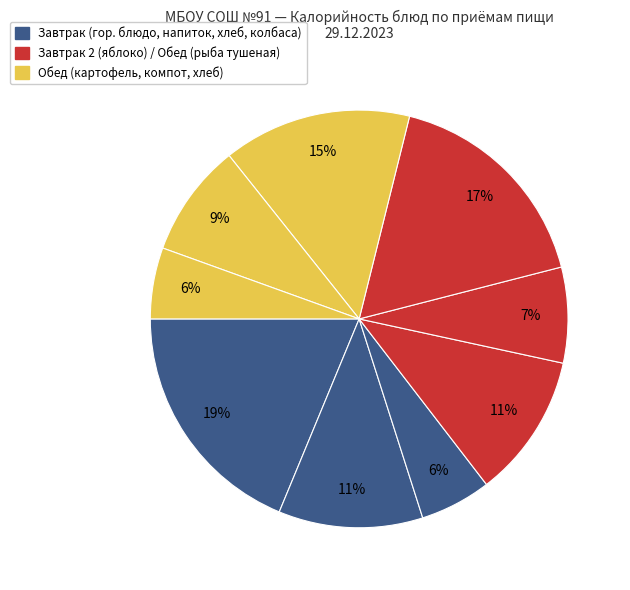

Is there any slice that represents more than half of the pie?

No